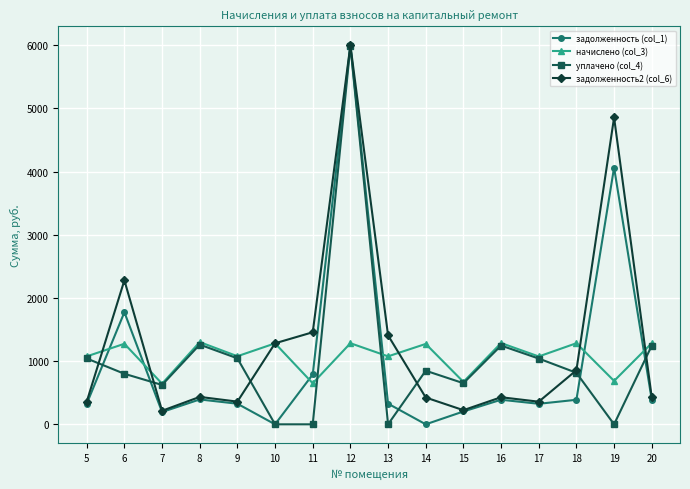

What is the value of the задолженность (col_1) point at the 5th from the left?

326.0